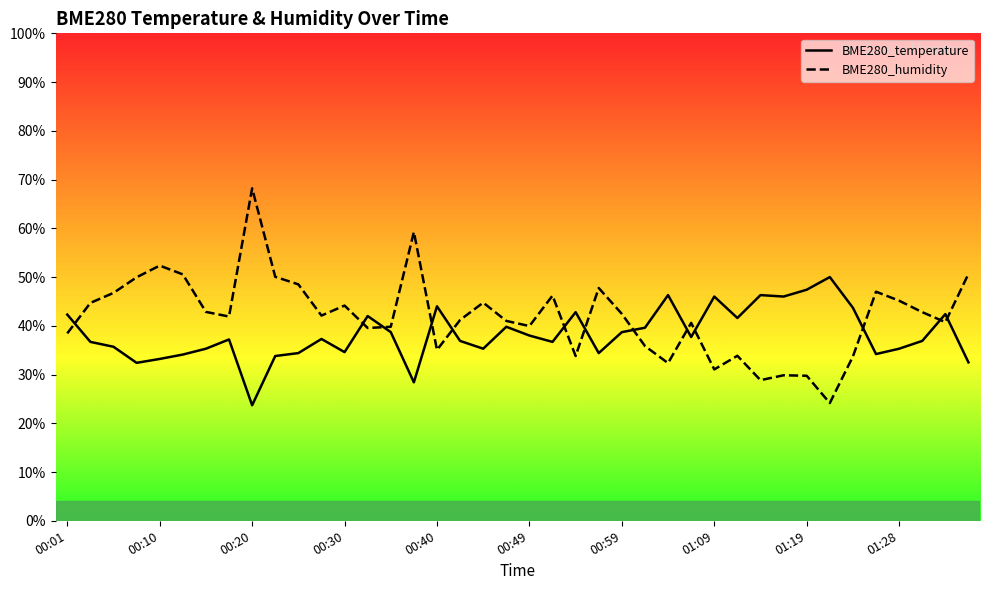

What position from the left is 35?

36